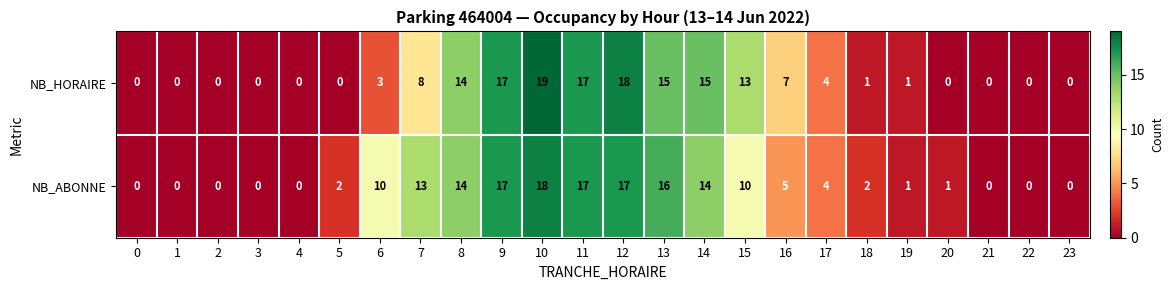

At which label does NB_HORAIRE reach its peak?

10